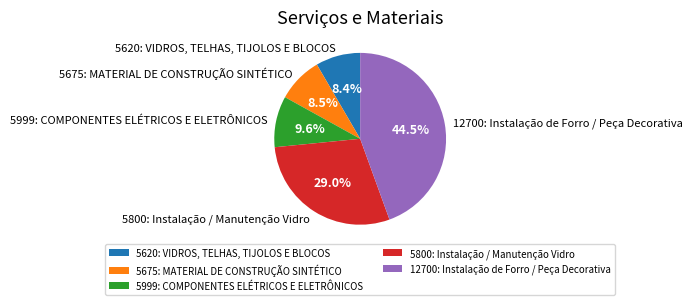

How many segments does this pie chart have?

5